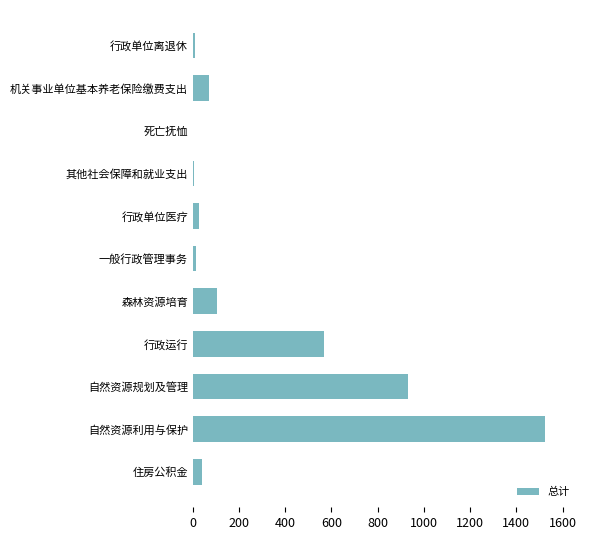

What is the sum of the values at 机关事业单位基本养老保险缴费支出 and 森林资源培育?

175.1